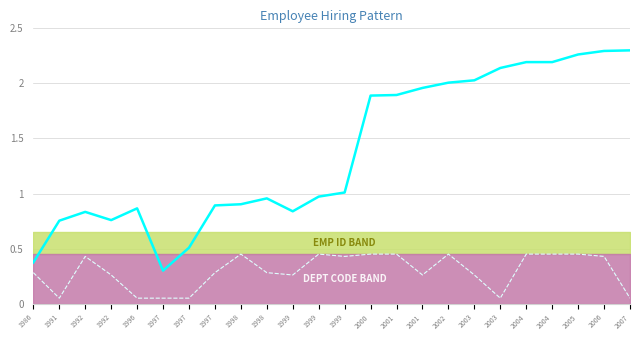

At 1998, list the series in order from largest to smallest.

Emp ID, Department Code